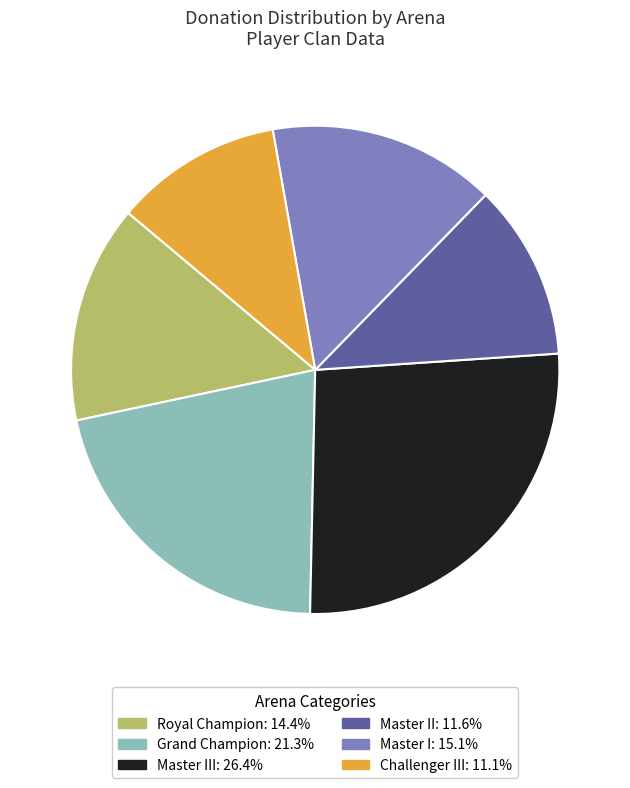

Is there any slice that represents more than half of the pie?

No